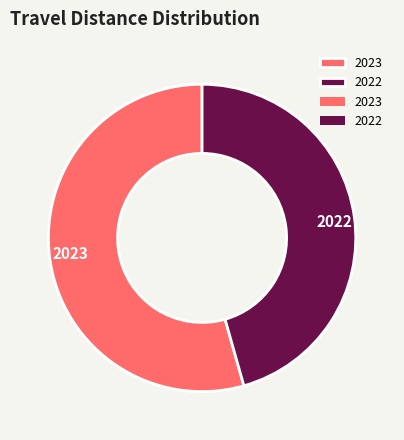

What is the largest slice in the pie chart?

2023